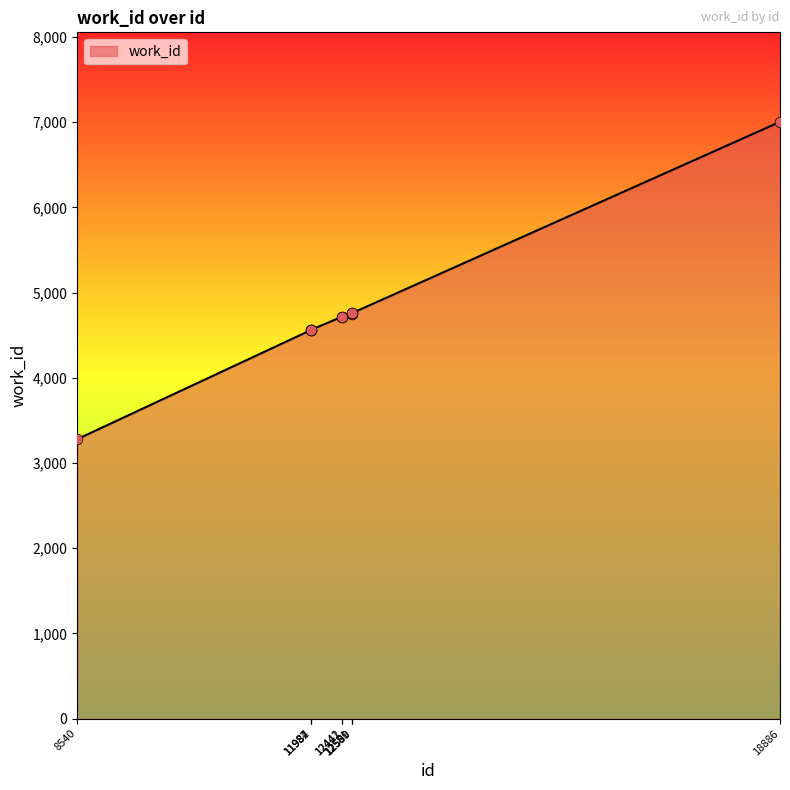

What is the ratio of the value at 12581 to the value at 18886?

0.7